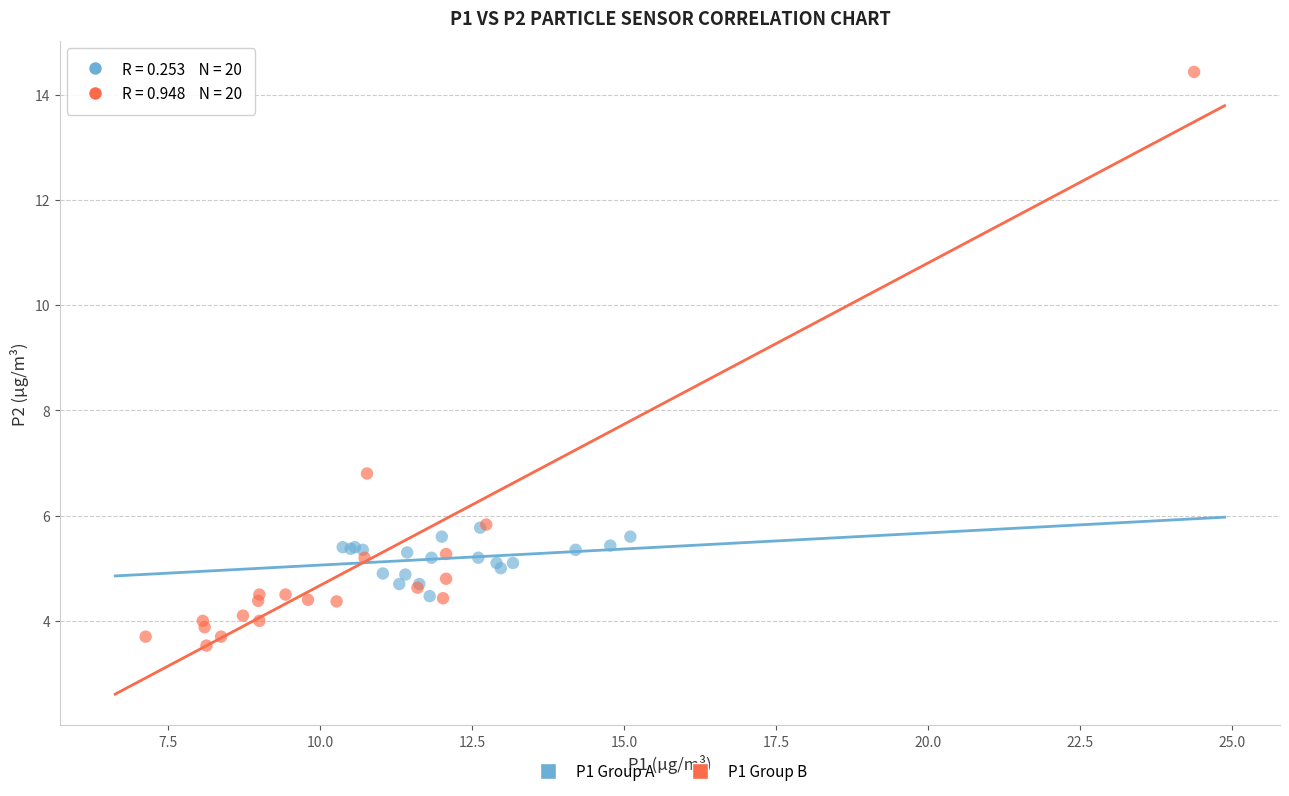

What are all the series names shown in the legend?

P1 Group A, P1 Group B